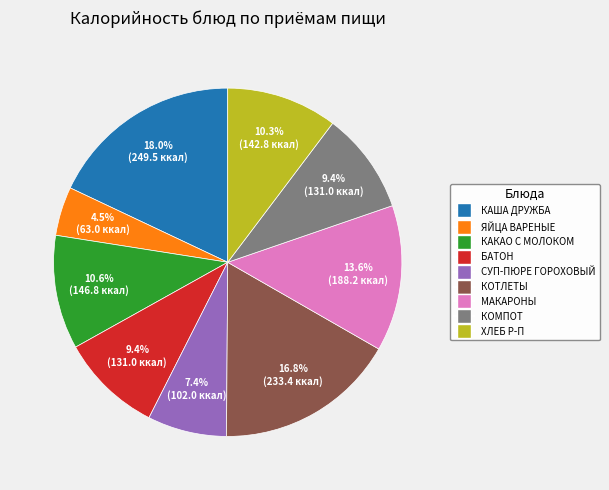

Is there any slice that represents more than half of the pie?

No